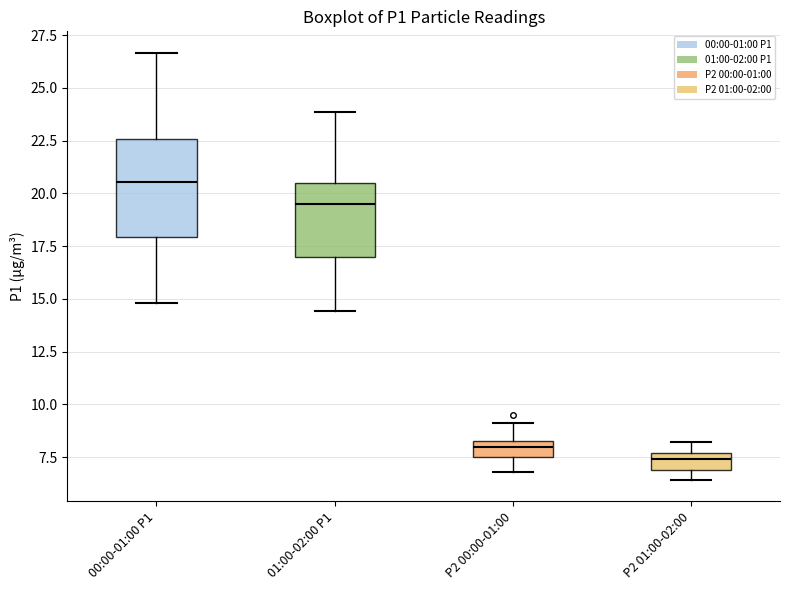

Which box has the highest median line?

00:00-01:00 P1